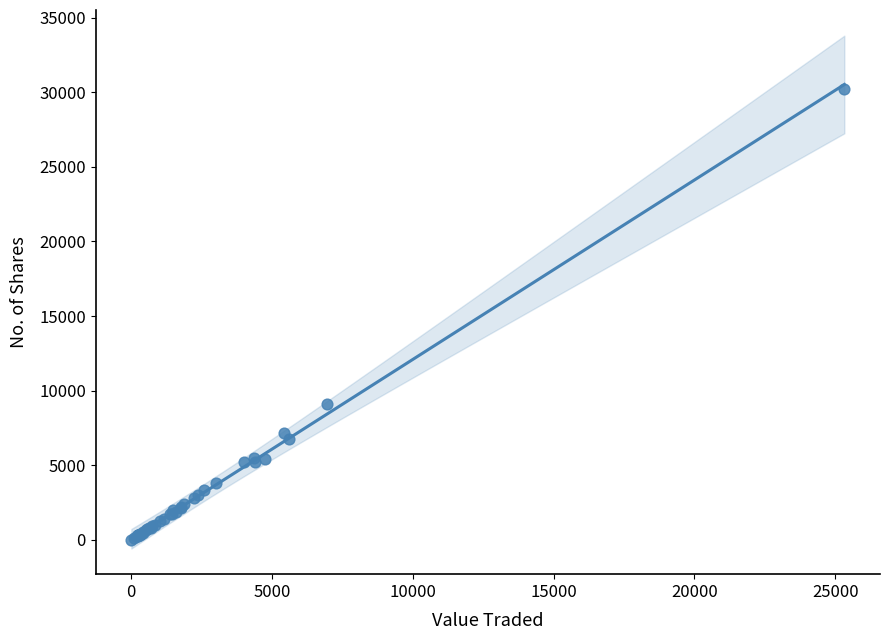

What Y value in the scatter plot is closest to 15107?

9140